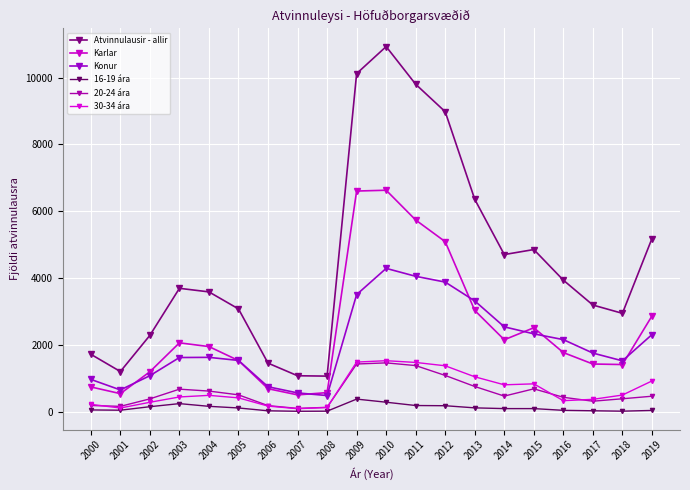

What is the difference between the maximum and minimum values in the 20-24 ára series?

1361